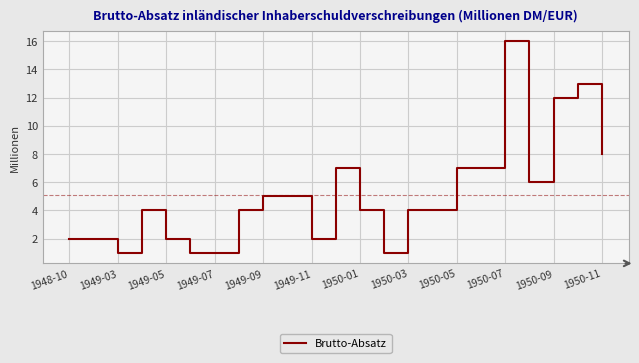

What is the maximum value shown in the chart?

16